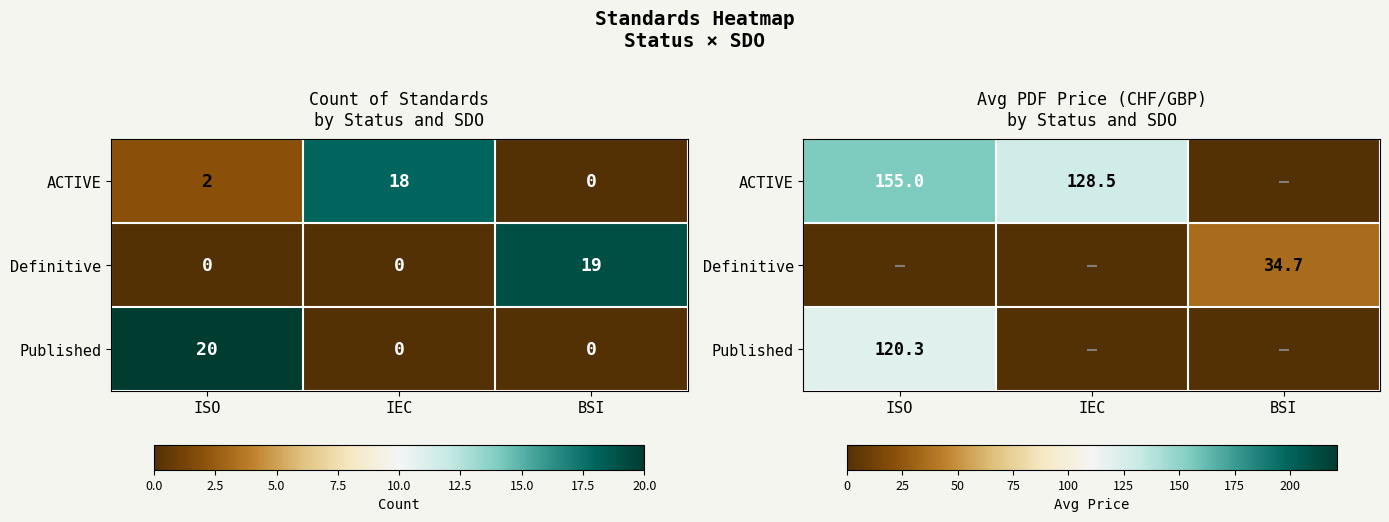

At which category is the sum across all series the highest?

ISO